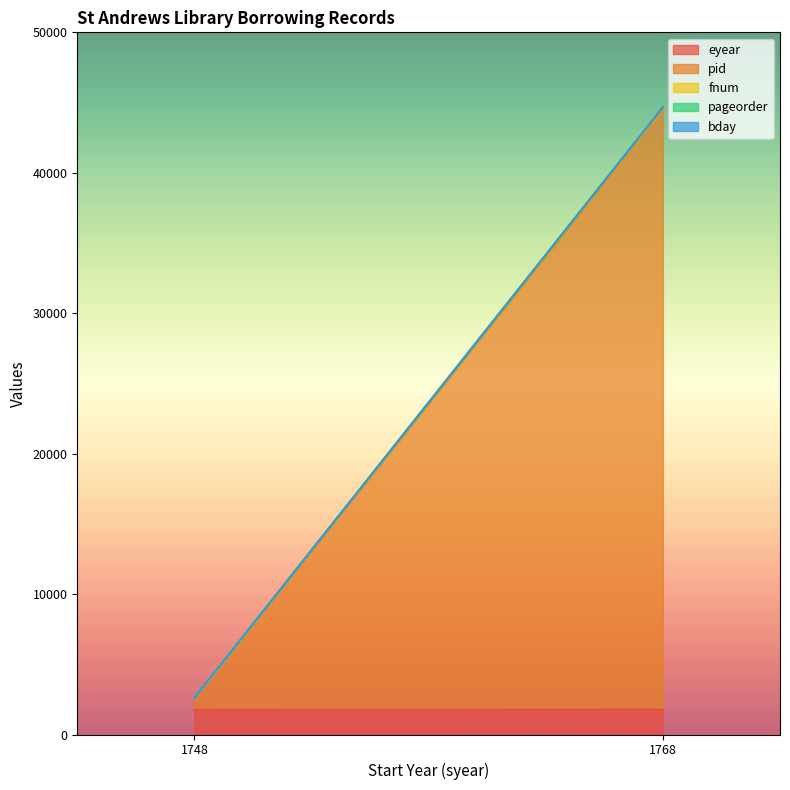

At which category is the sum across all series the highest?

1768